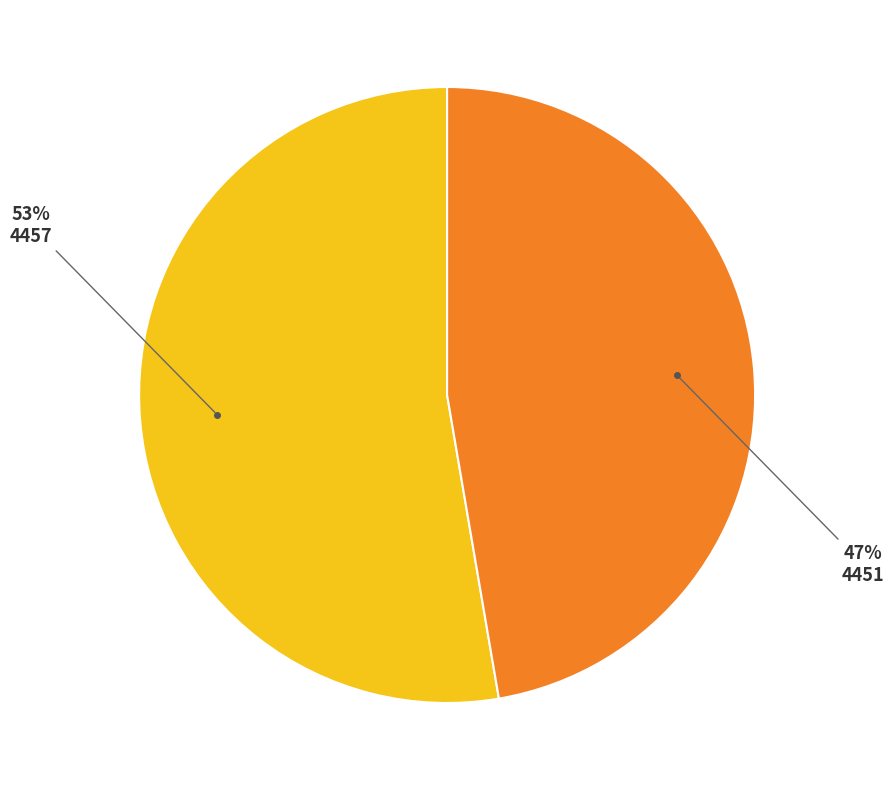

To the nearest percent, what is the average slice percentage?

50%